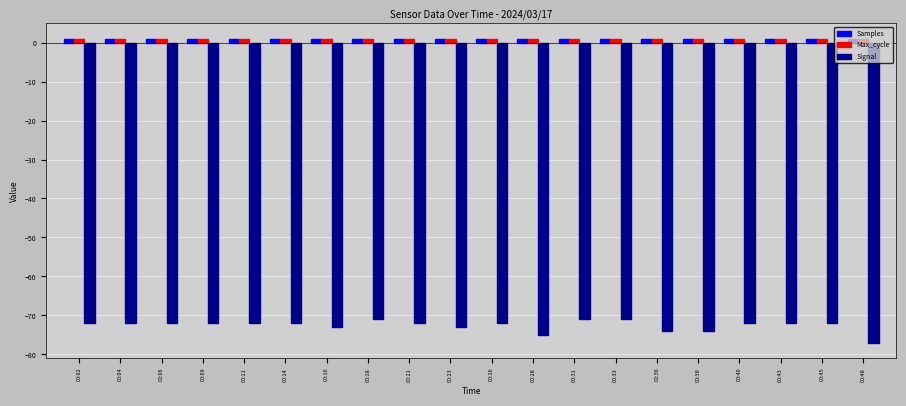

What is the greatest value displayed?

1.0